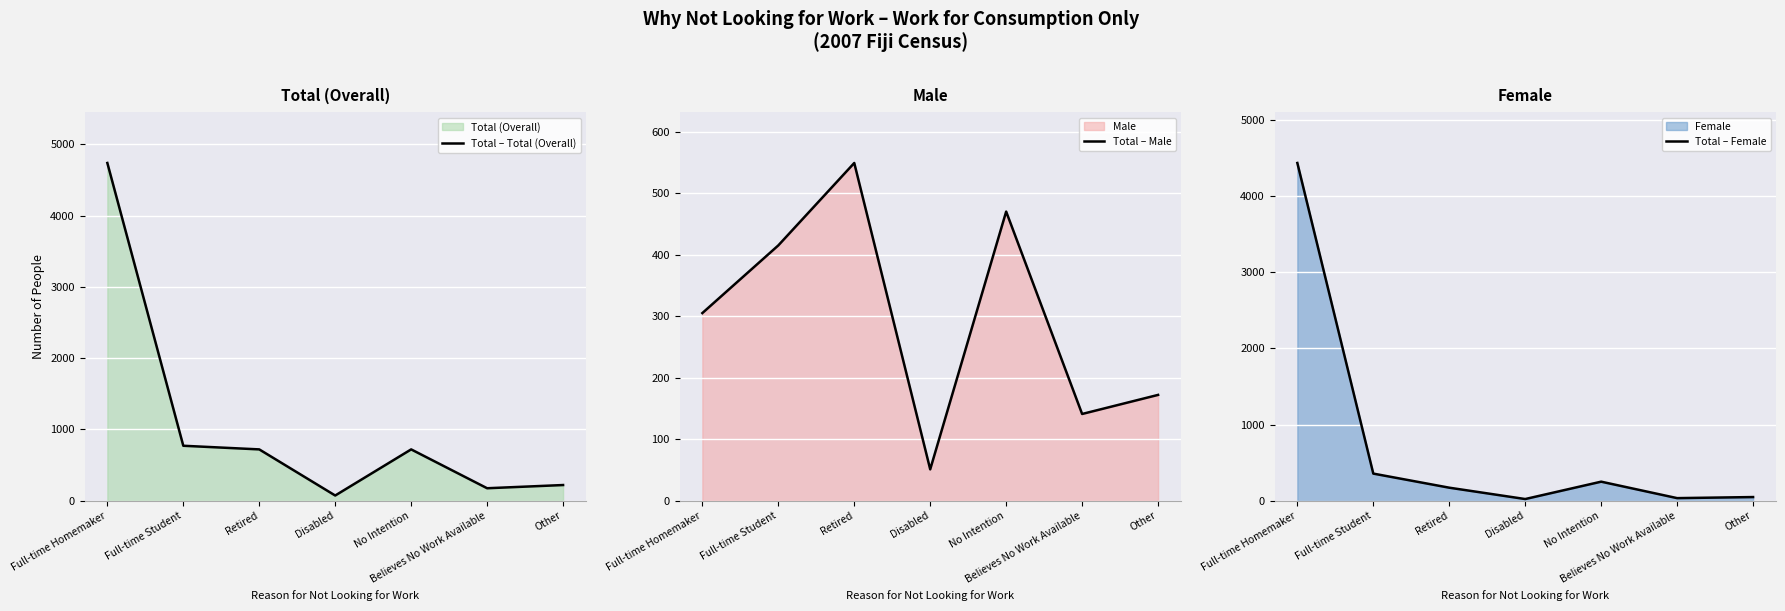

What position from the left is Full-time Student?

2